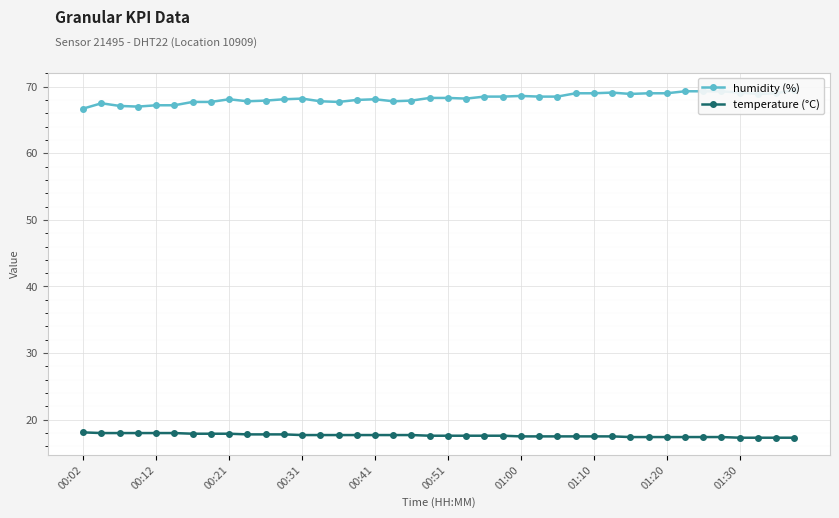

What is the label of the 40th point from the right?

00:02